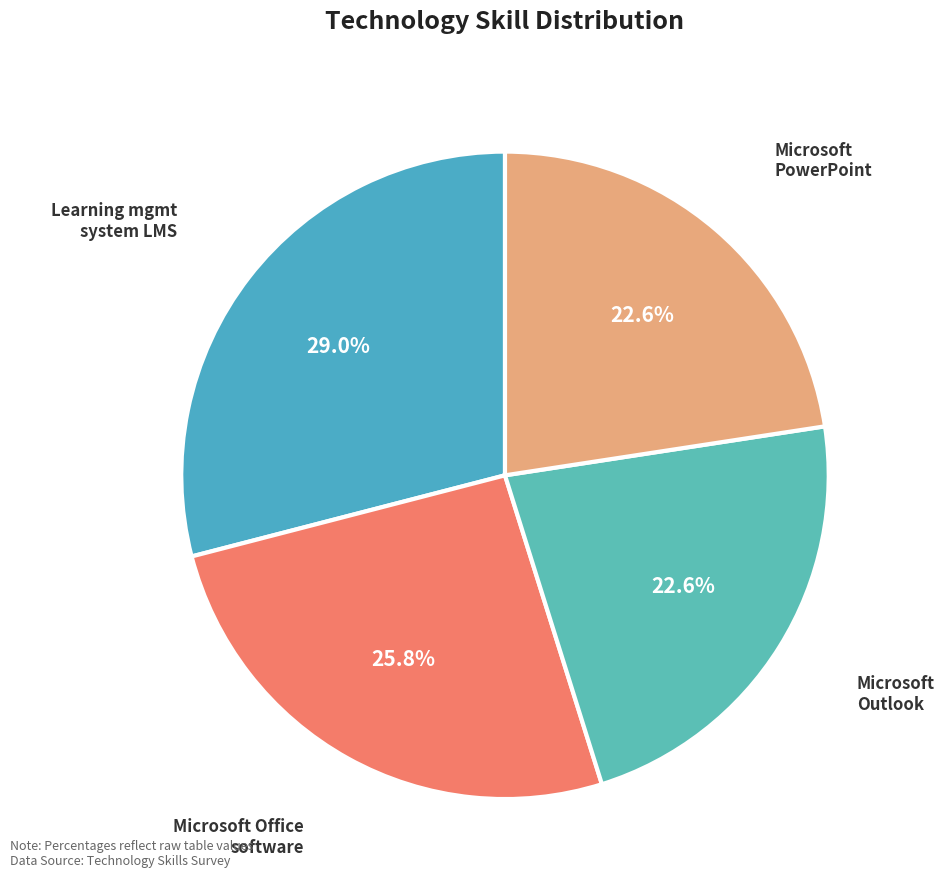

To the nearest percent, what is the average slice percentage?

25%